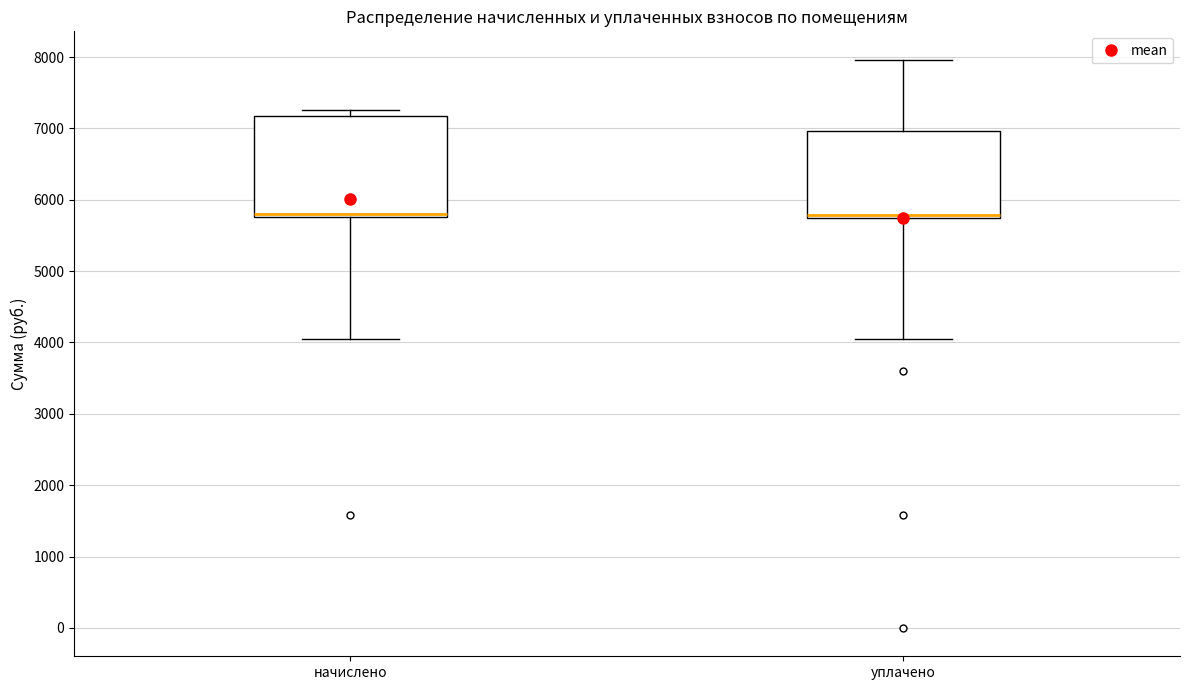

Where is the upper edge of the box for начислено on the y-axis? The values are not printed on the chart, so give them approximately, as read against the axis.

7200